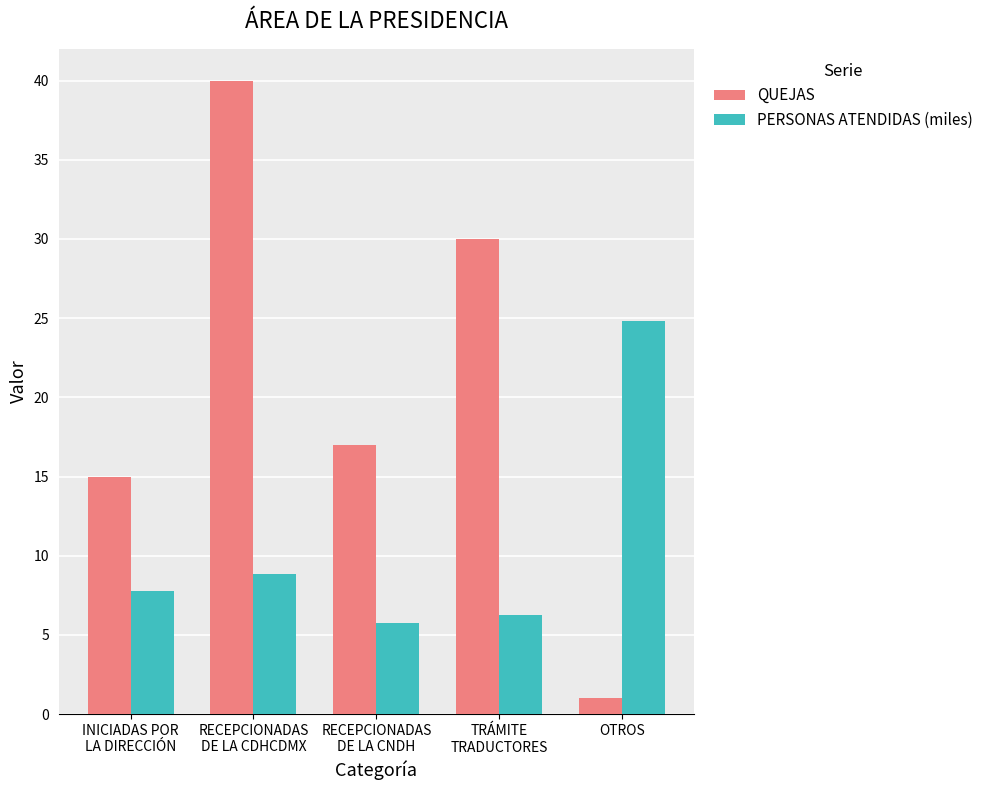

Rank the series at RECEPCIONADAS
DE LA CDHCDMX from lowest to highest value.

PERSONAS ATENDIDAS (miles), QUEJAS